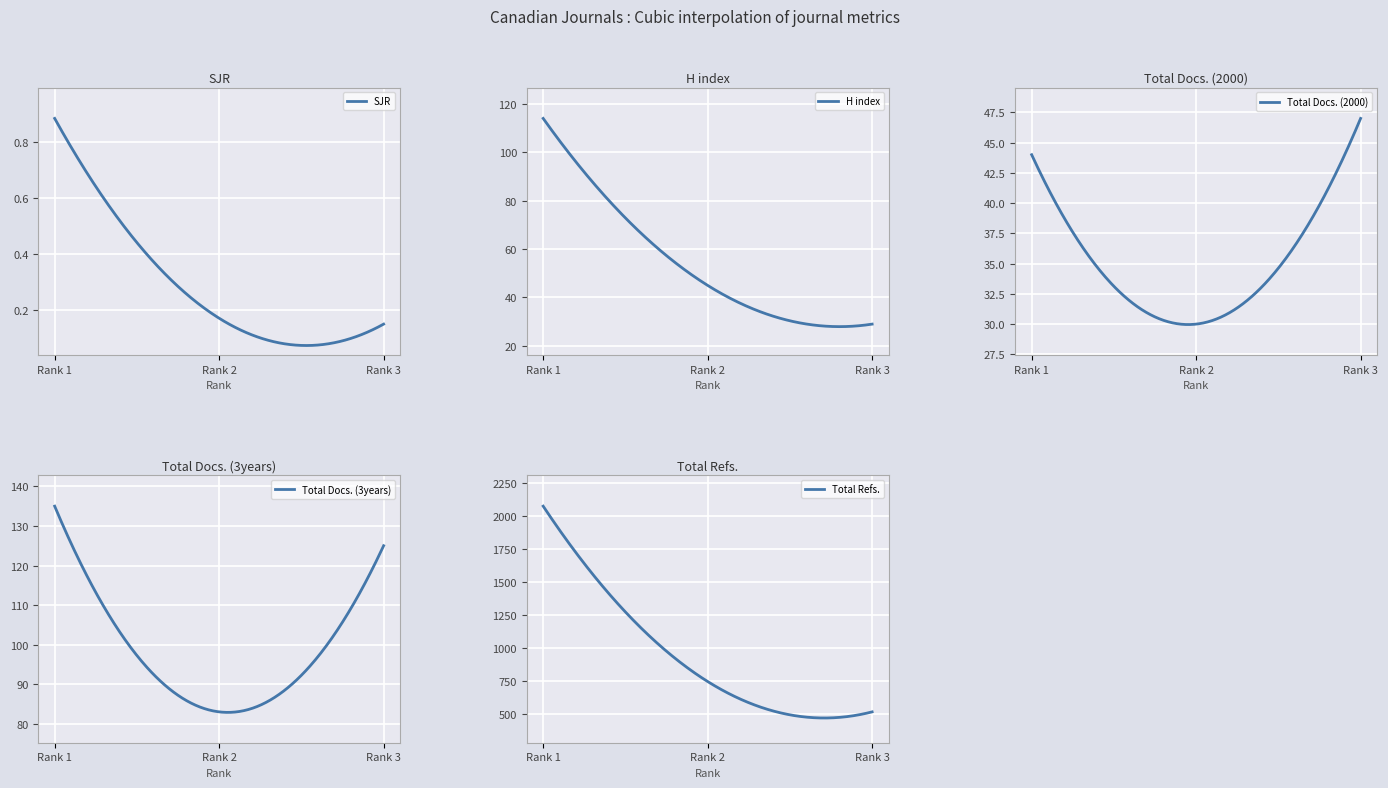

Does the chart display data point markers on the line(s)?

No